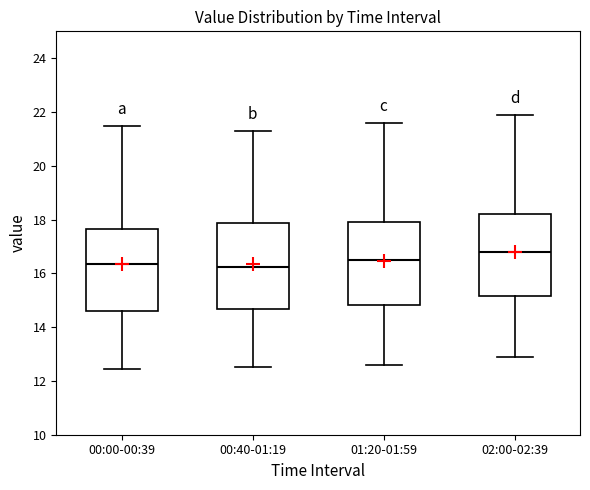

Which box has the highest median line?

02:00-02:39